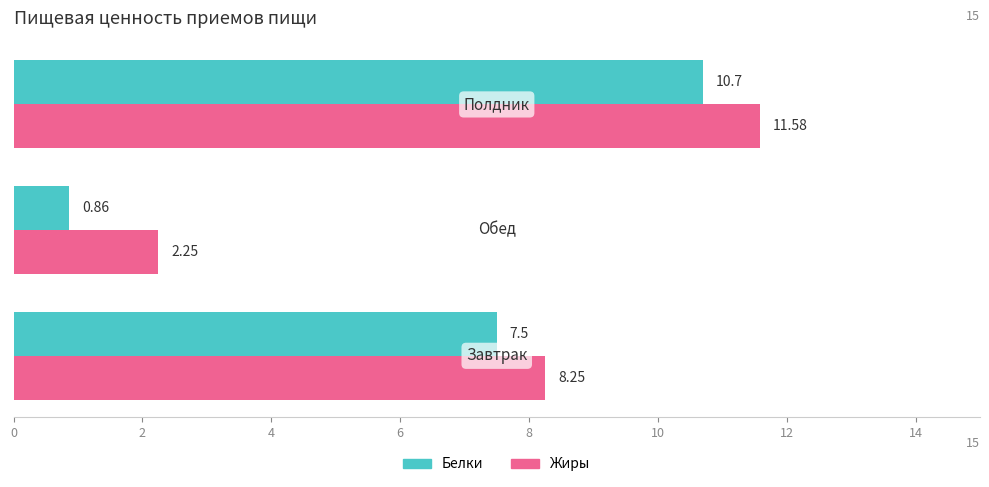

What are all the series names shown in the legend?

Белки, Жиры